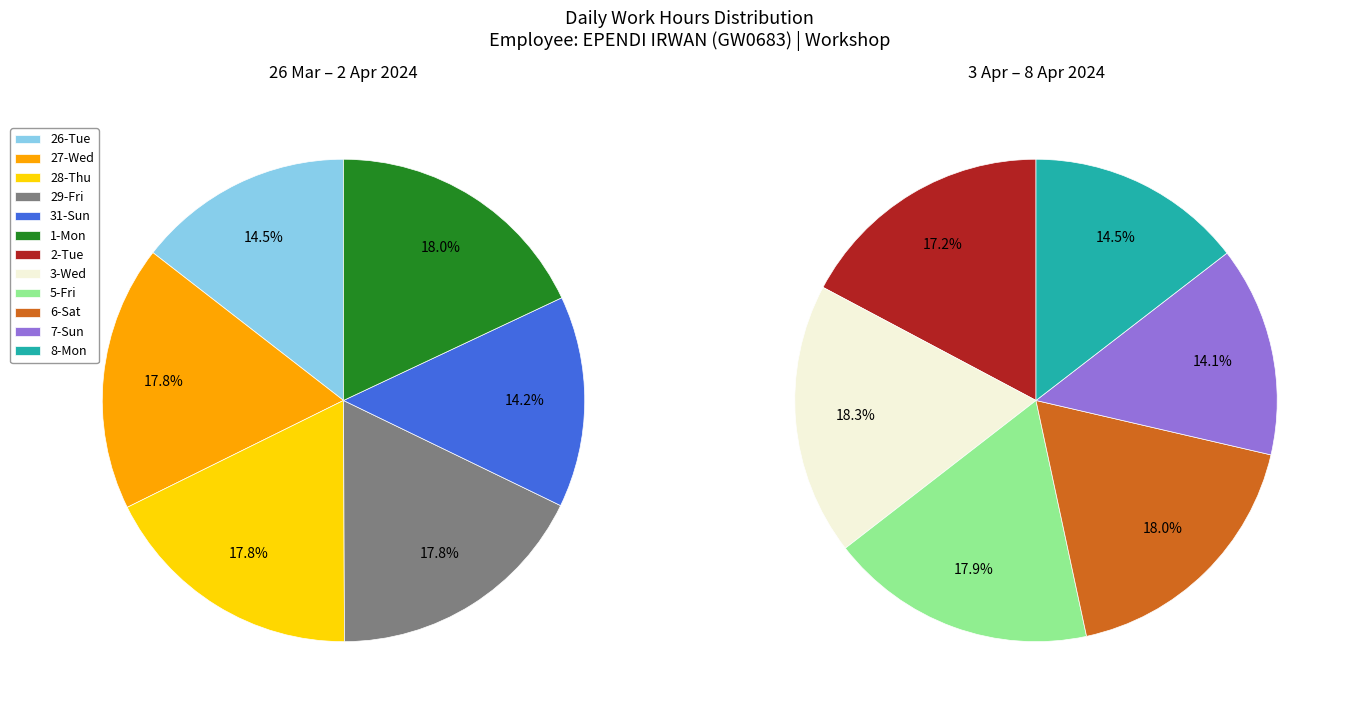

Is the sum of 8-Mon and 6-Sat greater than half?

No